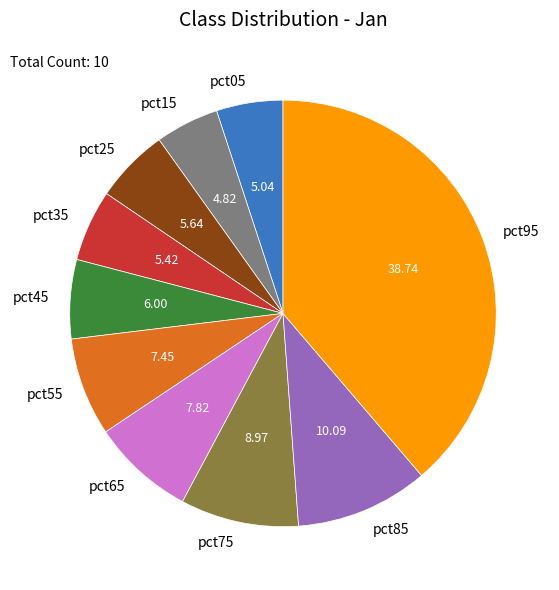

Is there any slice that represents more than half of the pie?

No